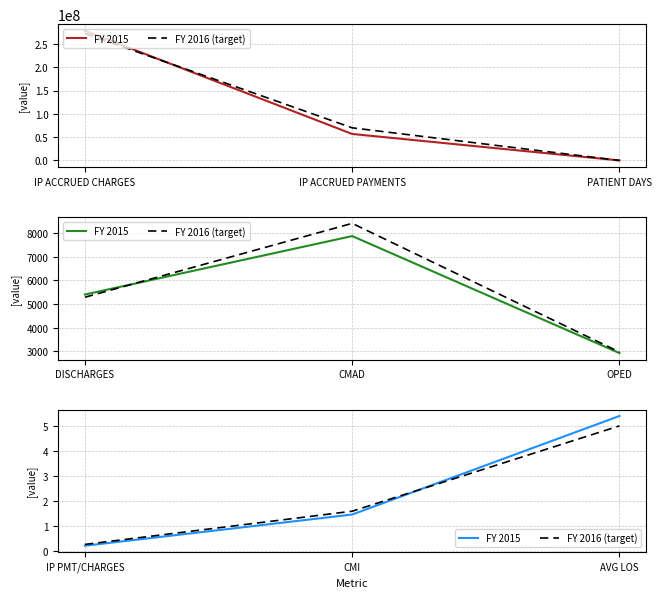

At AVG LOS, list the series in order from smallest to largest.

FY 2016 (target), FY 2015